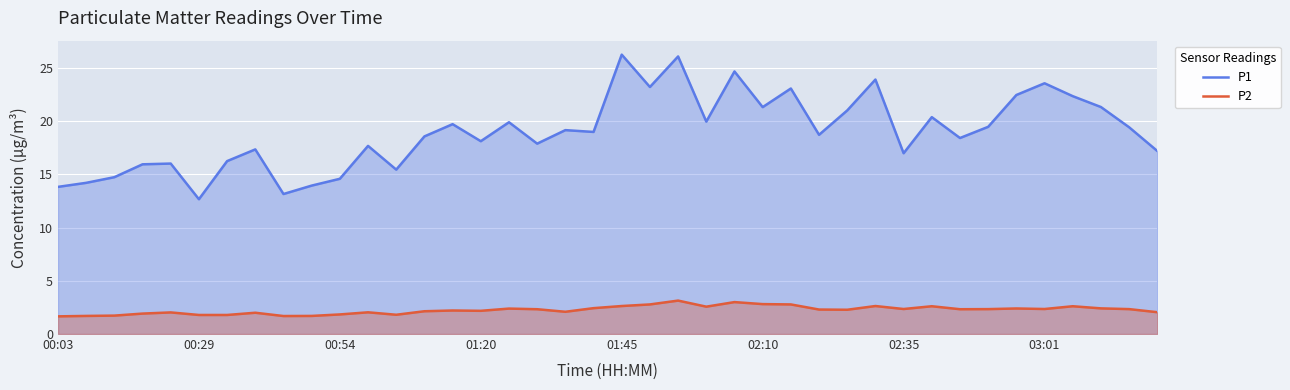

What is the difference between the highest and lowest values at 33?

17.1